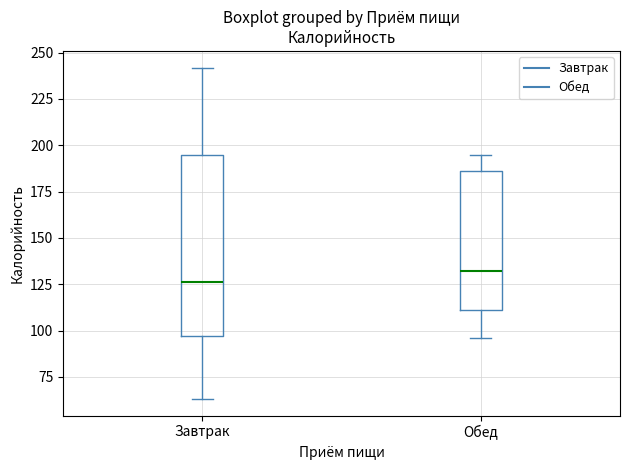

Reading left to right, read every box against the y-axis: the position of its median line, the range the box covers, and the ends of its whiskers. The values are not printed on the chart, so give them approximately, as read against the axis.

Завтрак: median 125, box 95 to 195, whiskers 65 to 240
Обед: median 130, box 110 to 185, whiskers 95 to 195